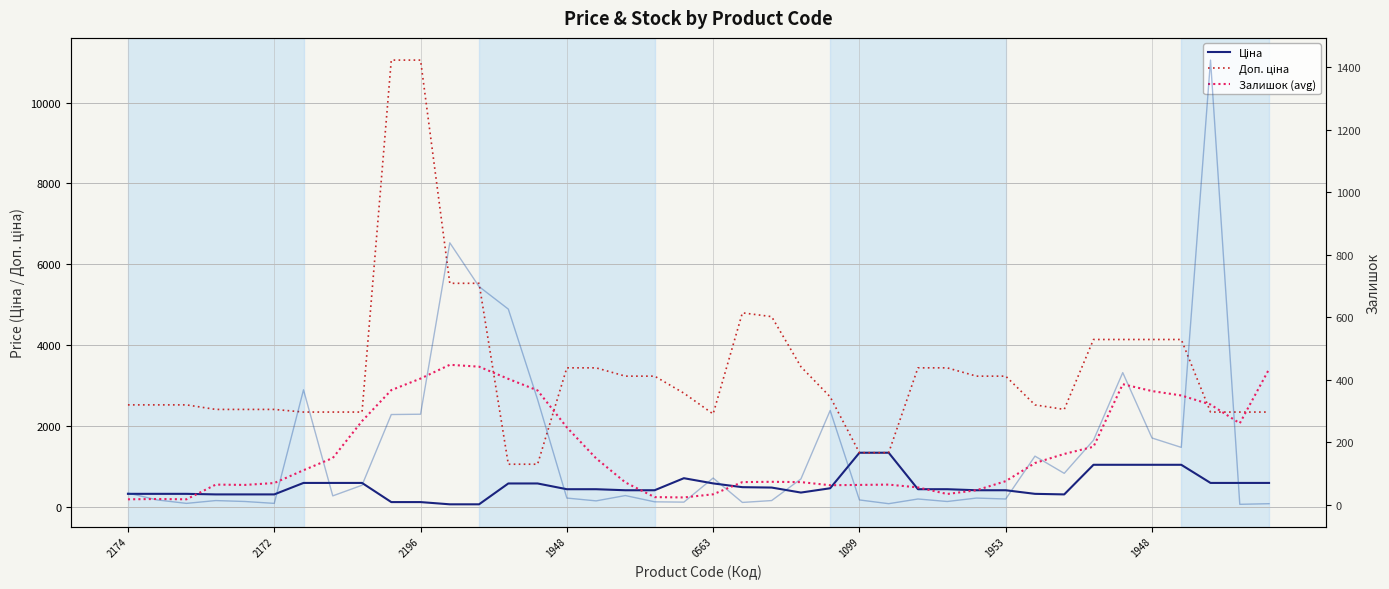

How many lines are shown in the chart?

3